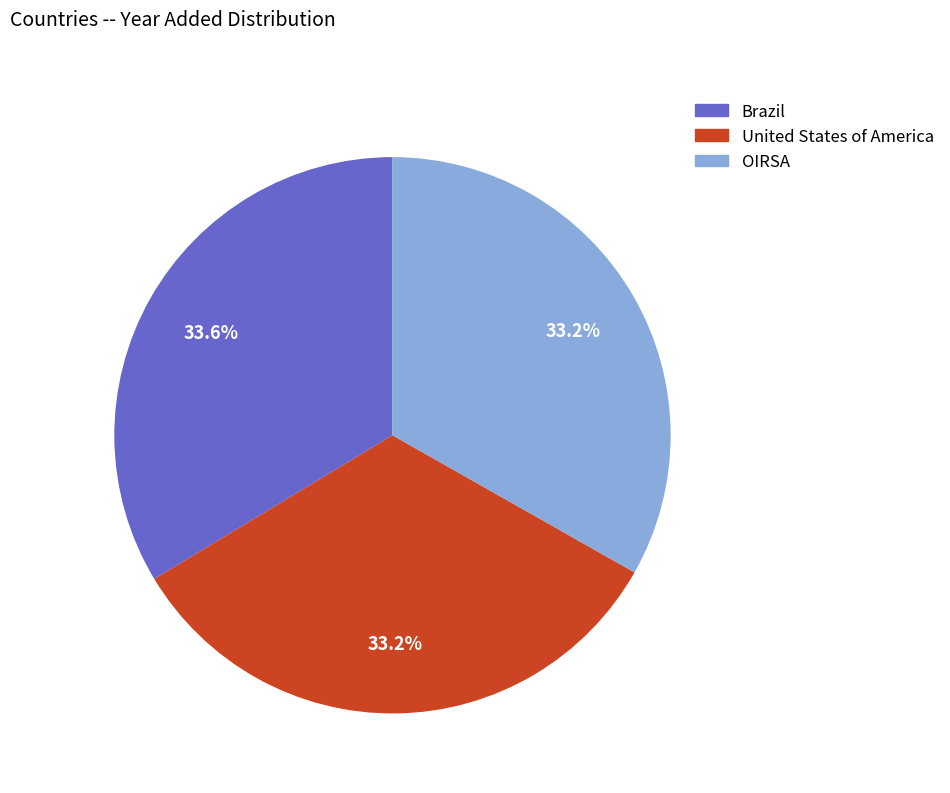

To the nearest percent, what percentage of the pie is United States of America?

33%